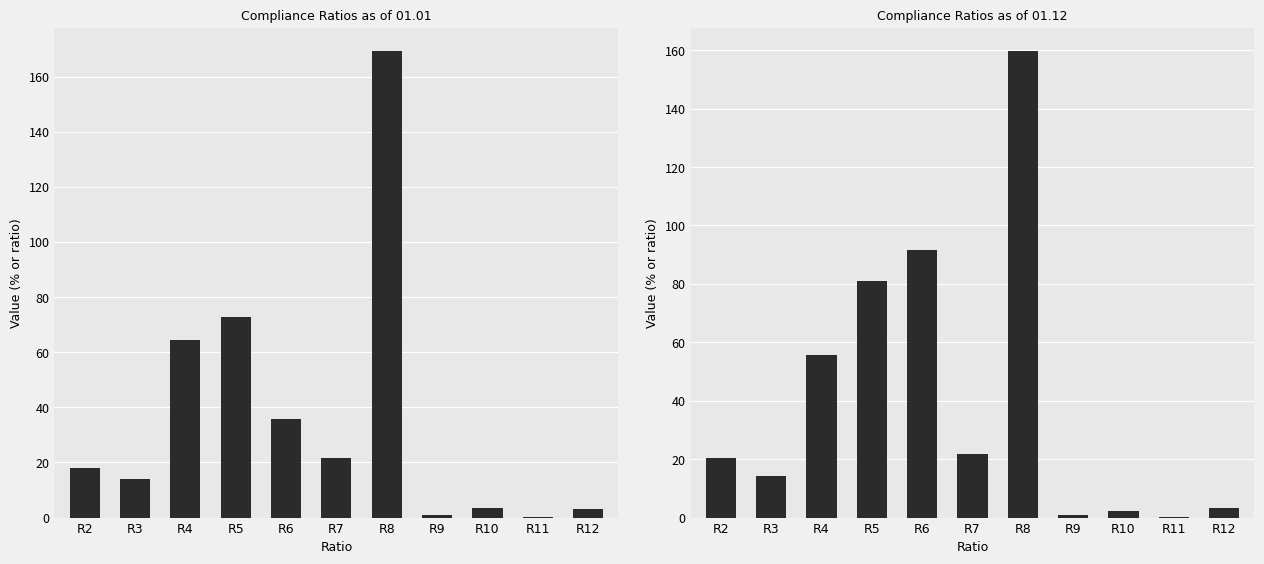

What is the sum of all 01.01 values?

403.4